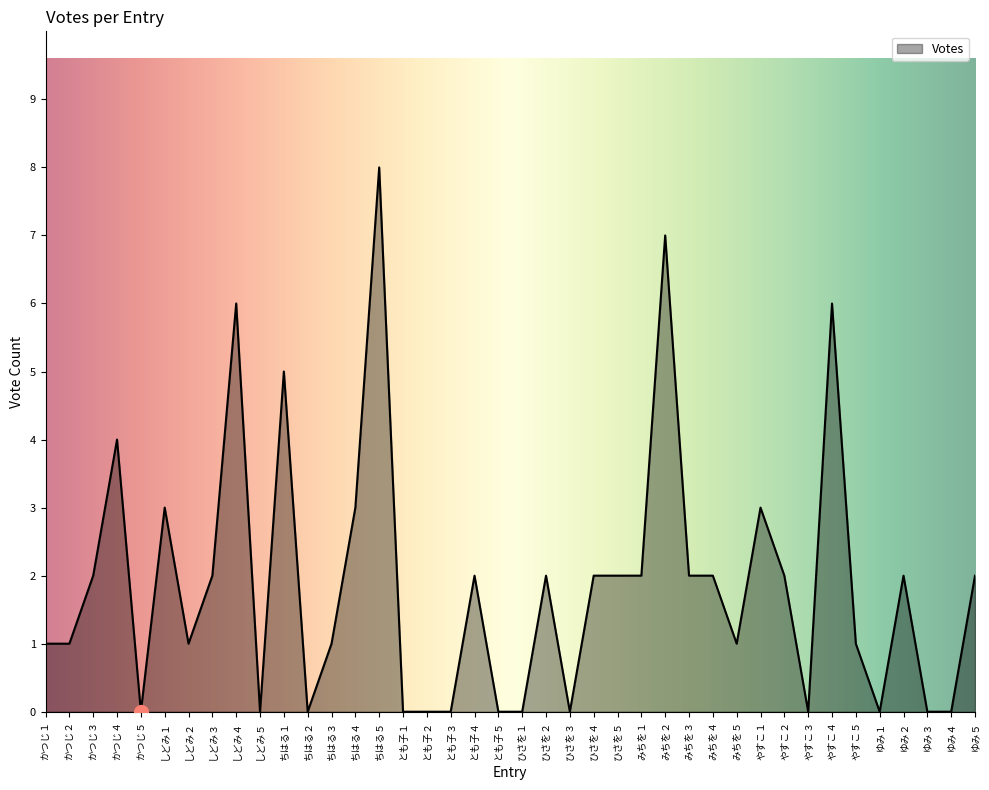

What is the difference between the maximum and minimum values?

8